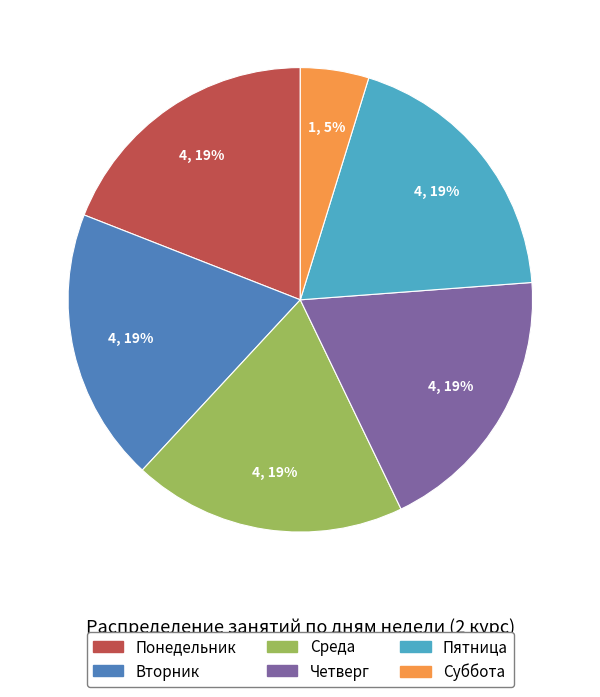

To the nearest percent, what is the combined percentage of Четверг and Суббота?

24%